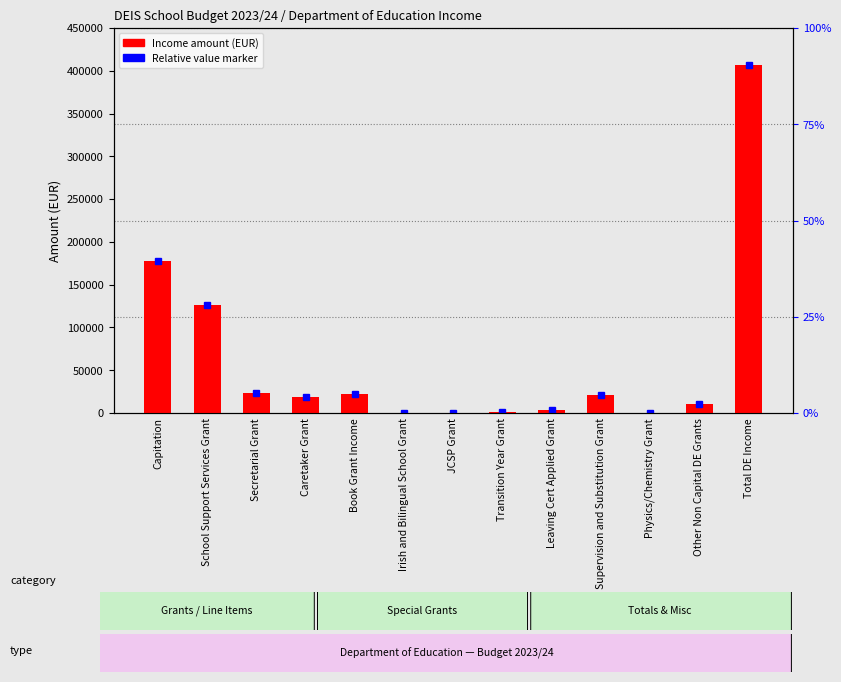

The value at Leaving Cert Applied Grant is 6150.1. True or false?

False